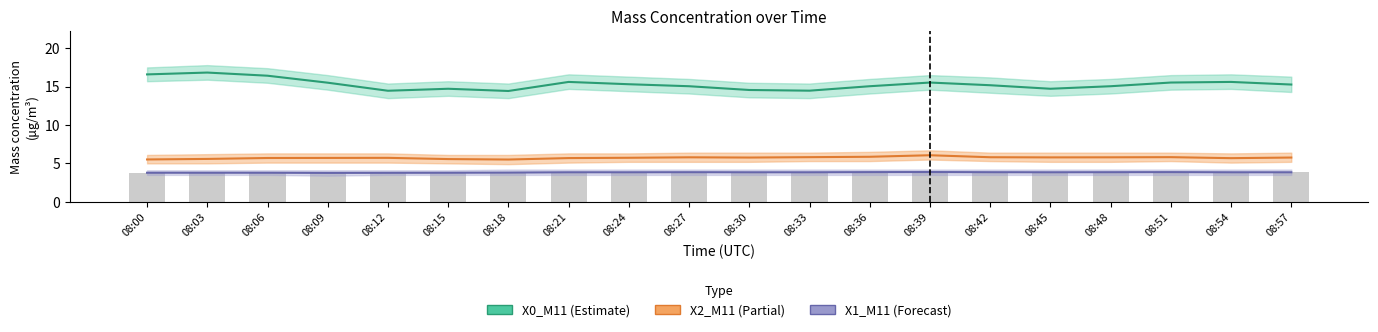

Read the X0_M11 value at 08:03.

16.8